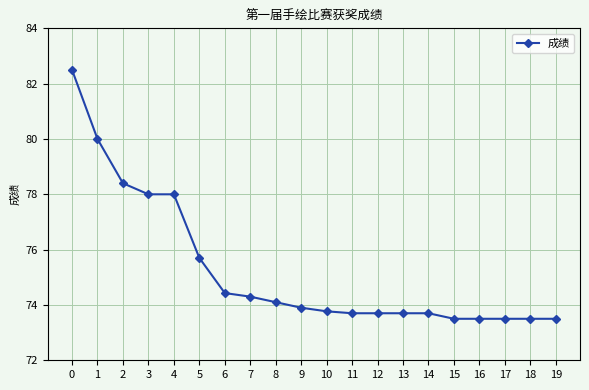

True or false: the data shows 143.1 at 1.

False